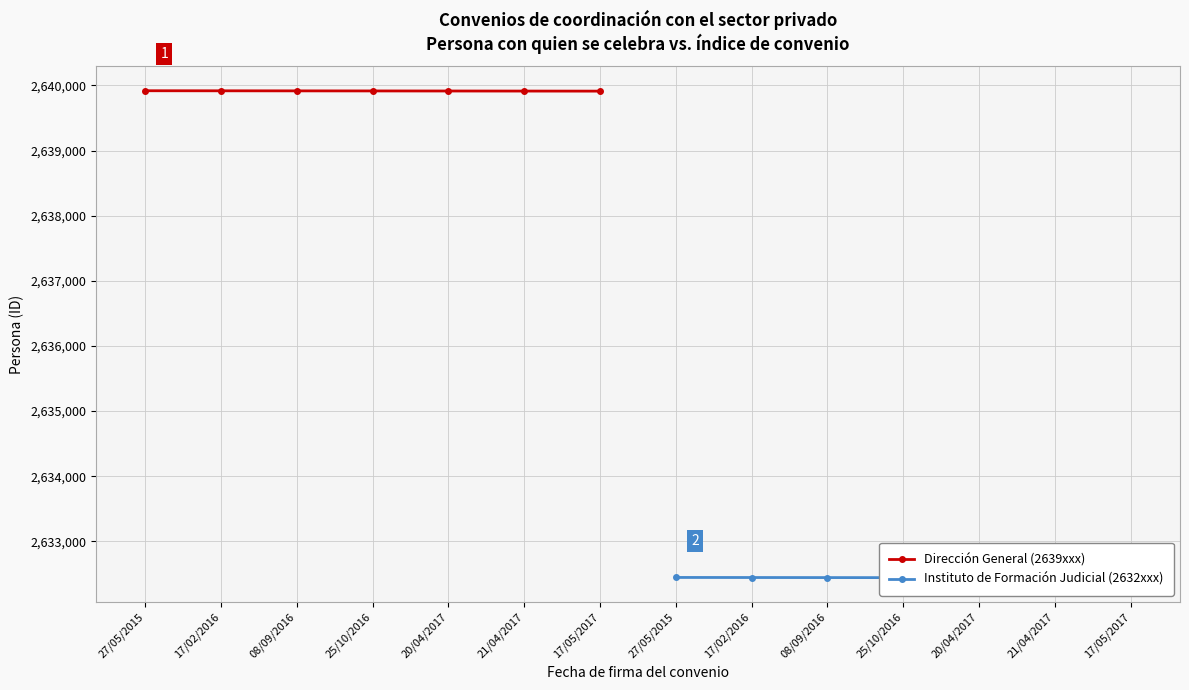

True or false: Dirección General (2639xxx) and Instituto de Formación Judicial (2632xxx) intersect in this chart.

False